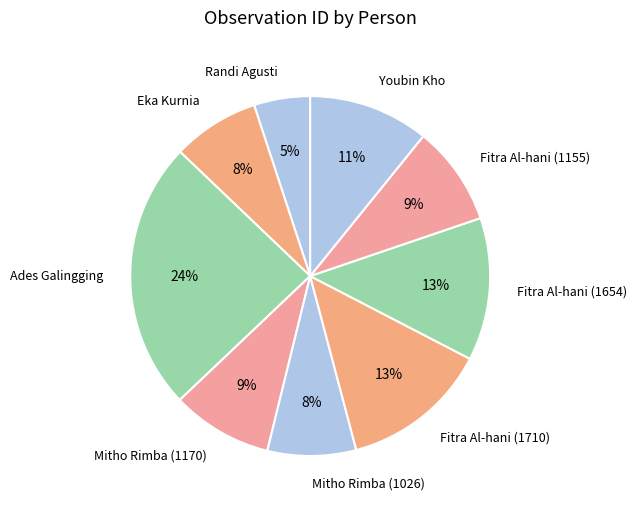

Does any single category account for the majority?

No